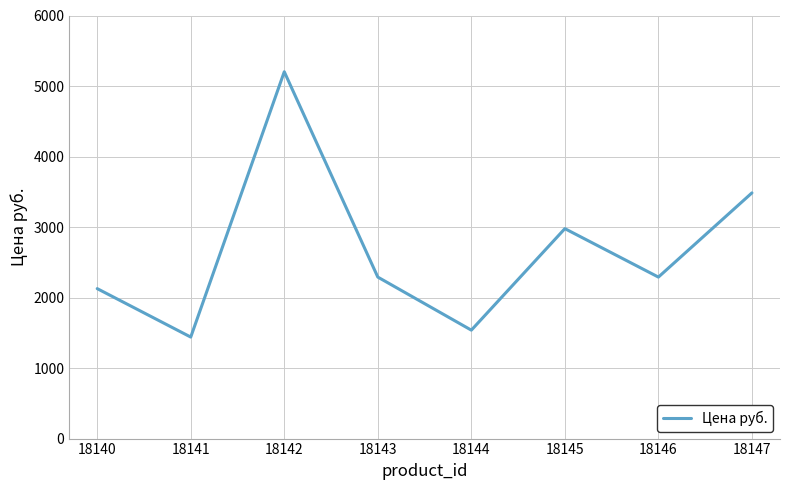

Reading left to right, transcribe all the data shown in this chart.

2126.6	1439.6	5202.1	2290.2	1537.7	2977.3	2290.2	3484.4